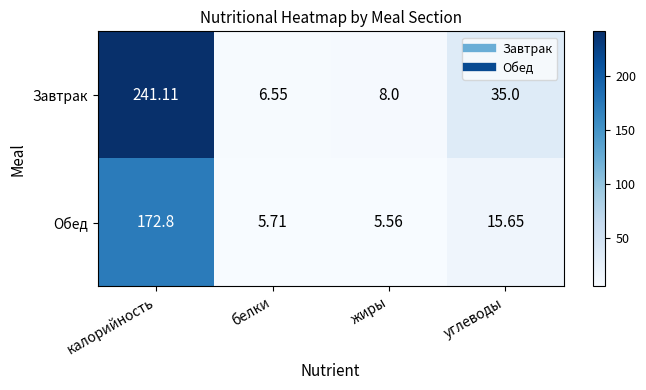

Where is Обед nearest to the value 89?

углеводы